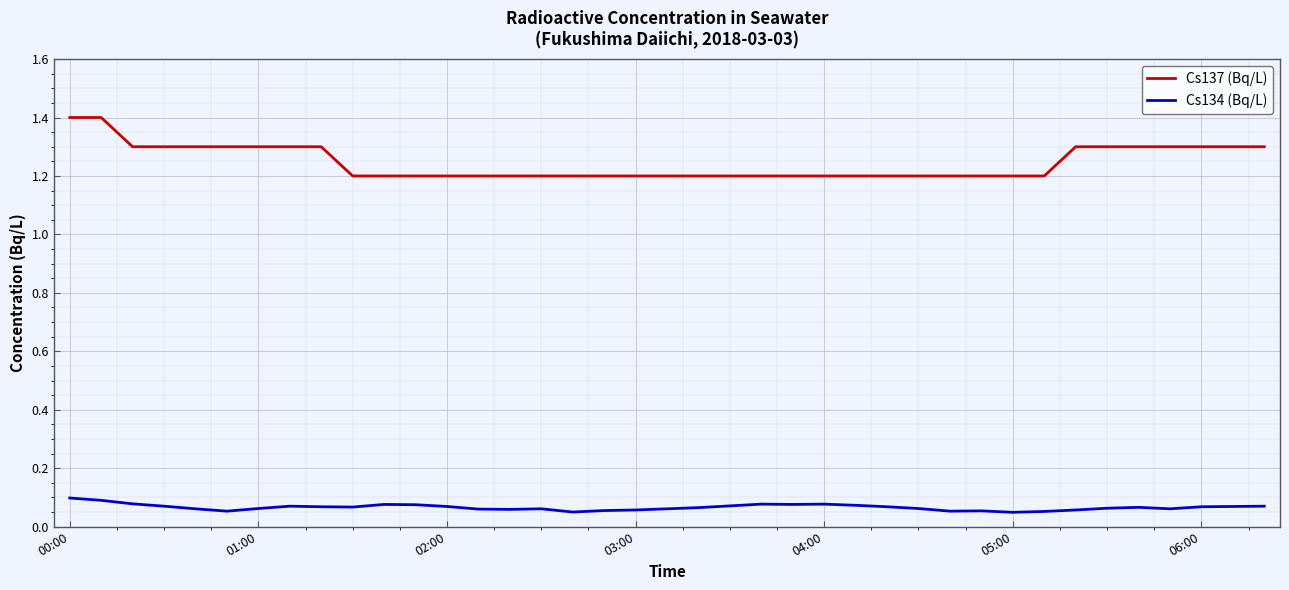

Which series has the largest total across all categories?

Cs137 (Bq/L)